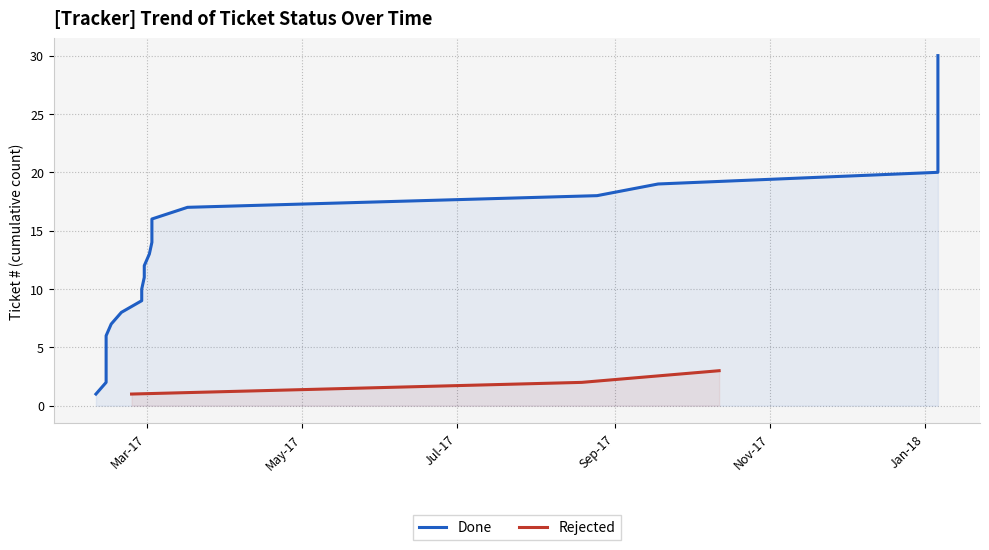

Reading right to left, extract all data points from this chart.

30	29	28	27	26	25	24	23	22	21	20	19	18	17	16	15	14	13	12	11	10	9	8	7	6	5	4	3	2	1